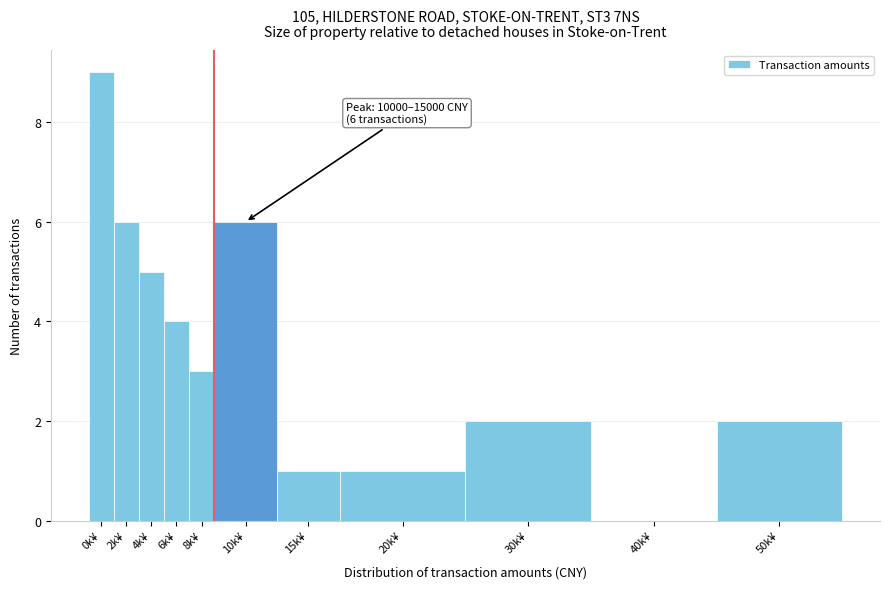

Reading left to right, transcribe all the data shown in this chart.

0k¥=9	2k¥=6	4k¥=5	6k¥=4	8k¥=3	10k¥=6	15k¥=1	20k¥=1	30k¥=2	40k¥=0	50k¥=2